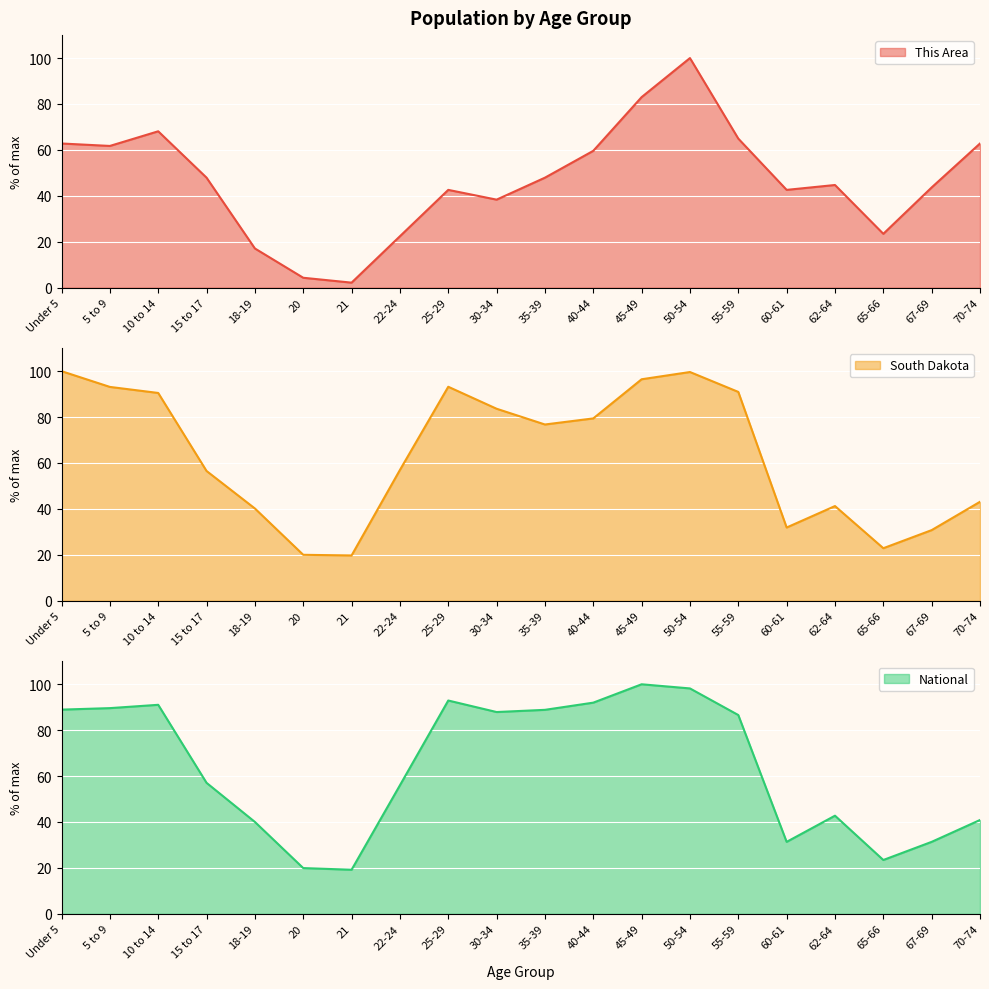

True or false: National has more than 0 interior local peaks.

True